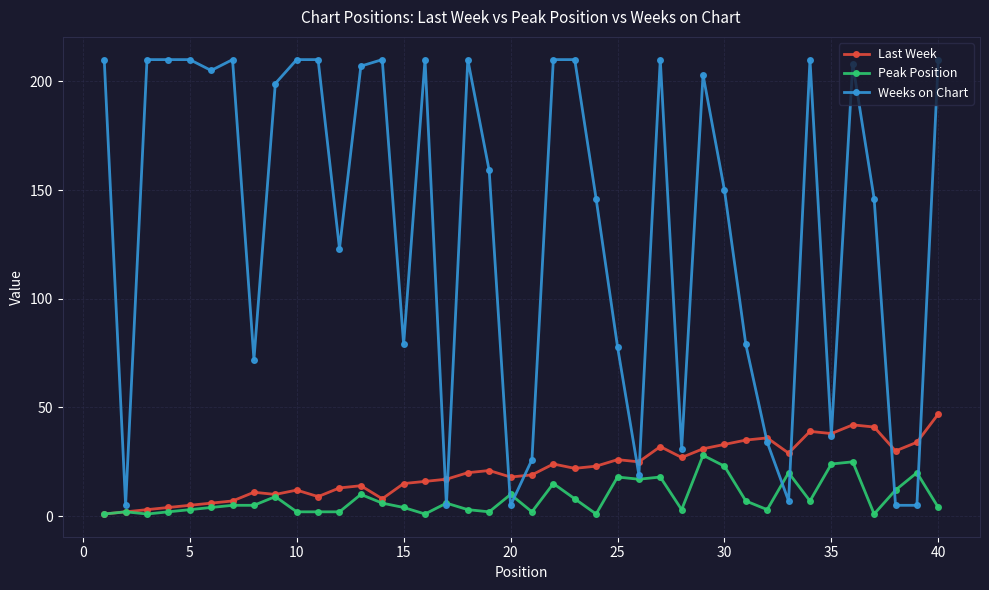

Which series has the largest total across all categories?

Weeks on Chart